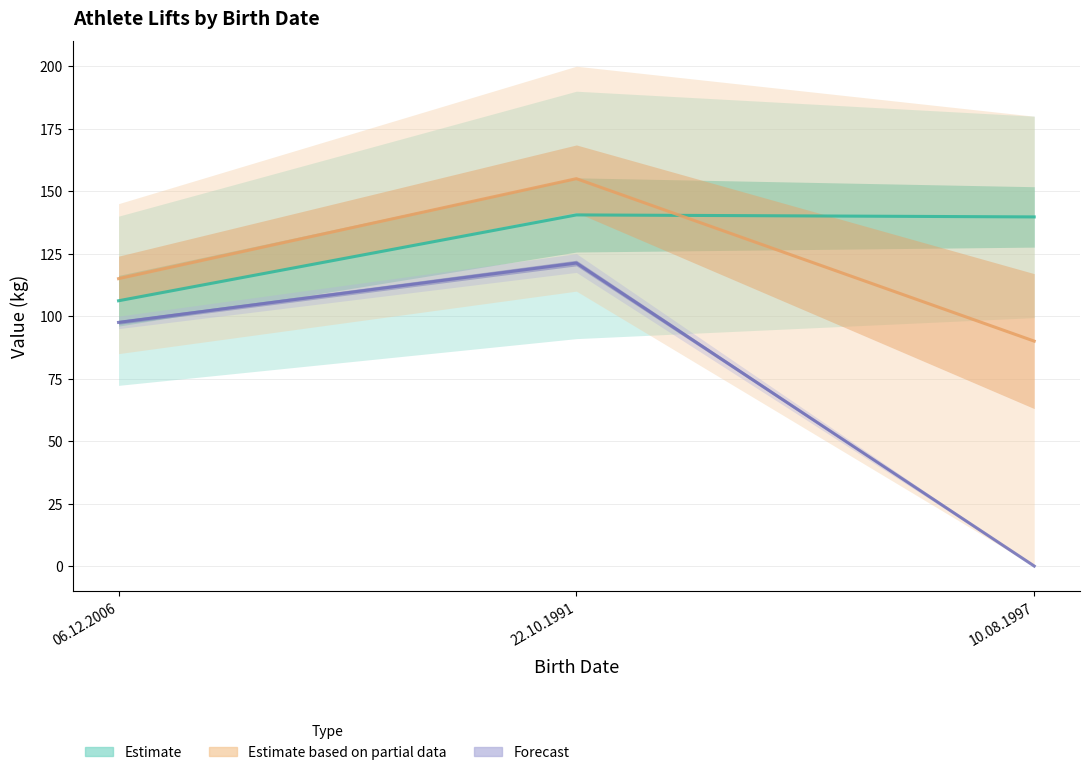

What is the value of the Forecast (bench) point at the 2nd from the left?

121.2